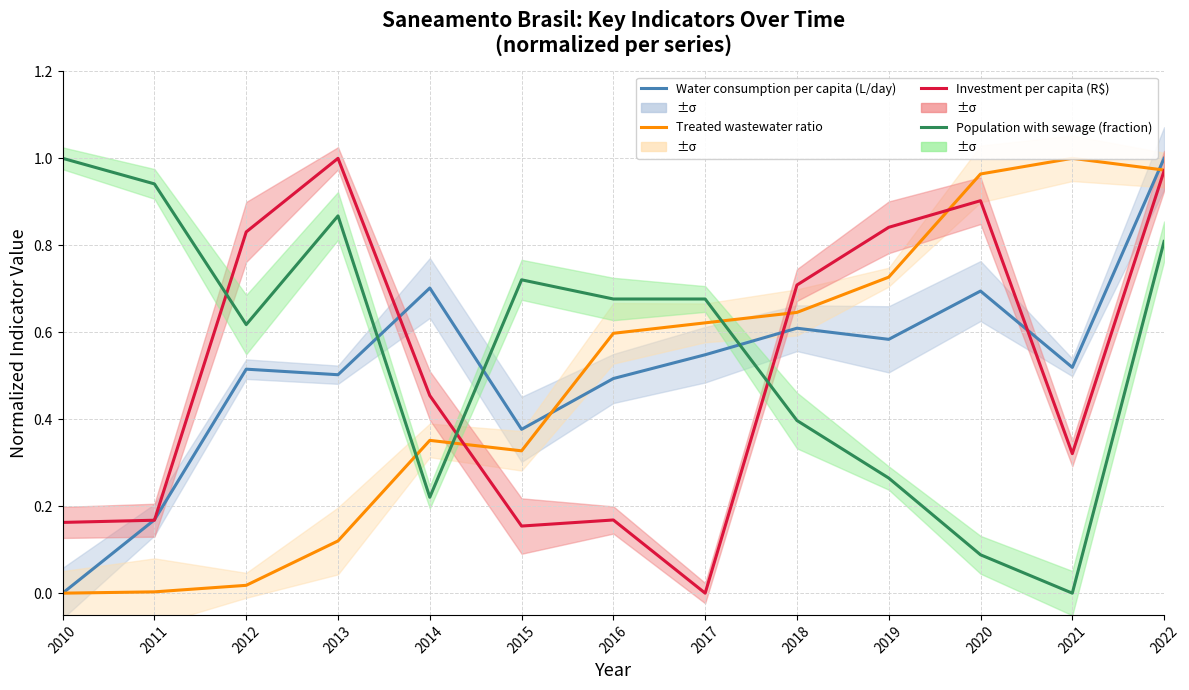

True or false: Population with sewage (fraction) and Water consumption per capita (L/day) intersect in this chart.

True